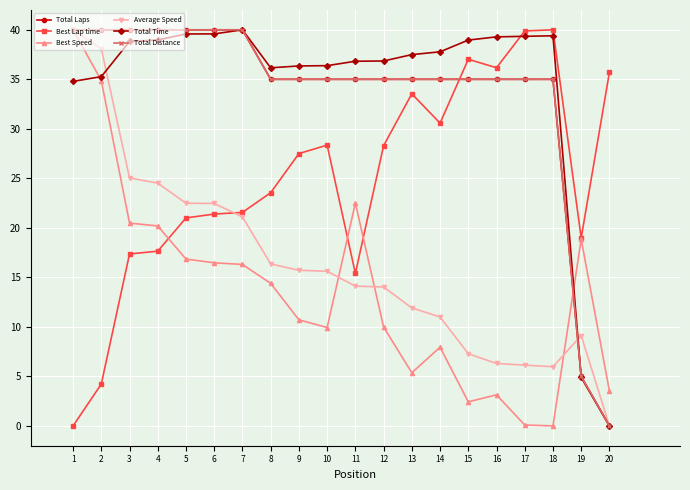

Does the chart have visible grid lines?

Yes